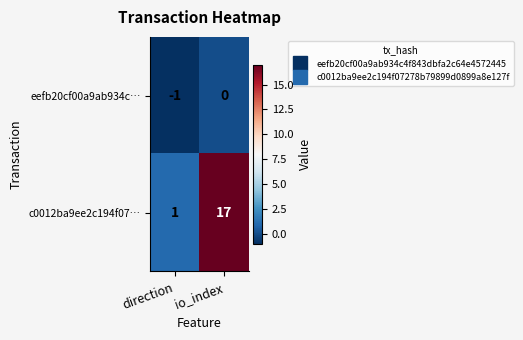

Count the number of data series in this chart.

2